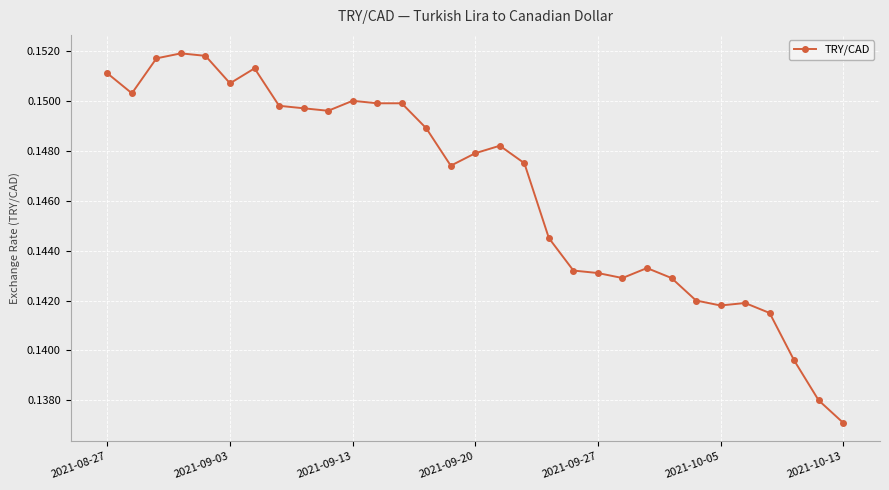

How many values are between 0 and 1?

31